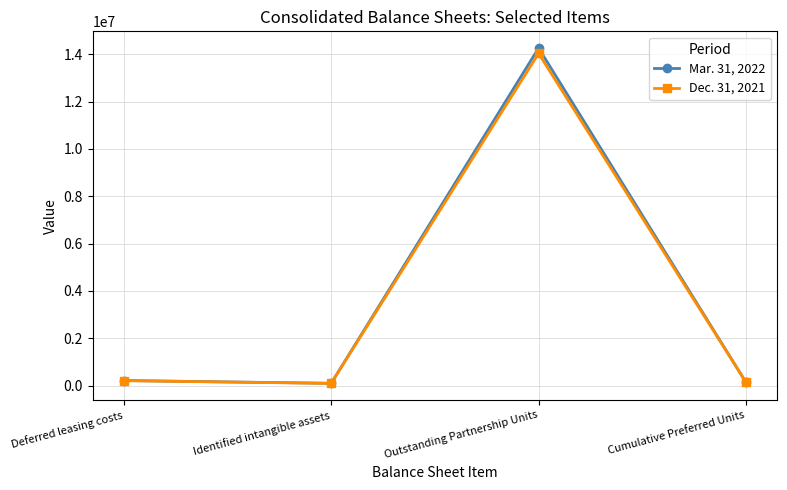

At which category is the sum across all series the highest?

Outstanding Partnership Units